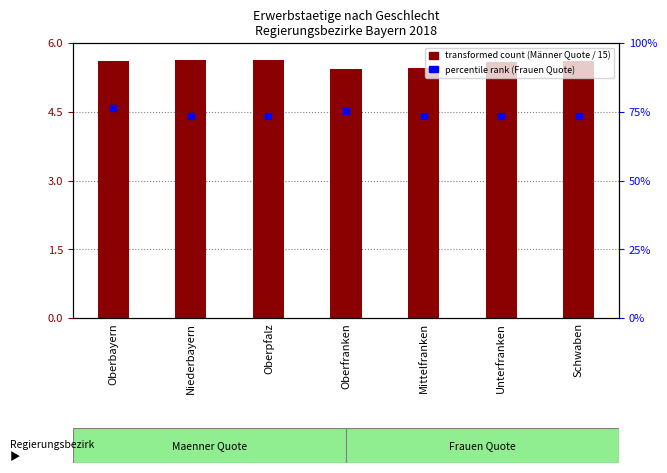

Which series contains the lowest Y value?

transformed count